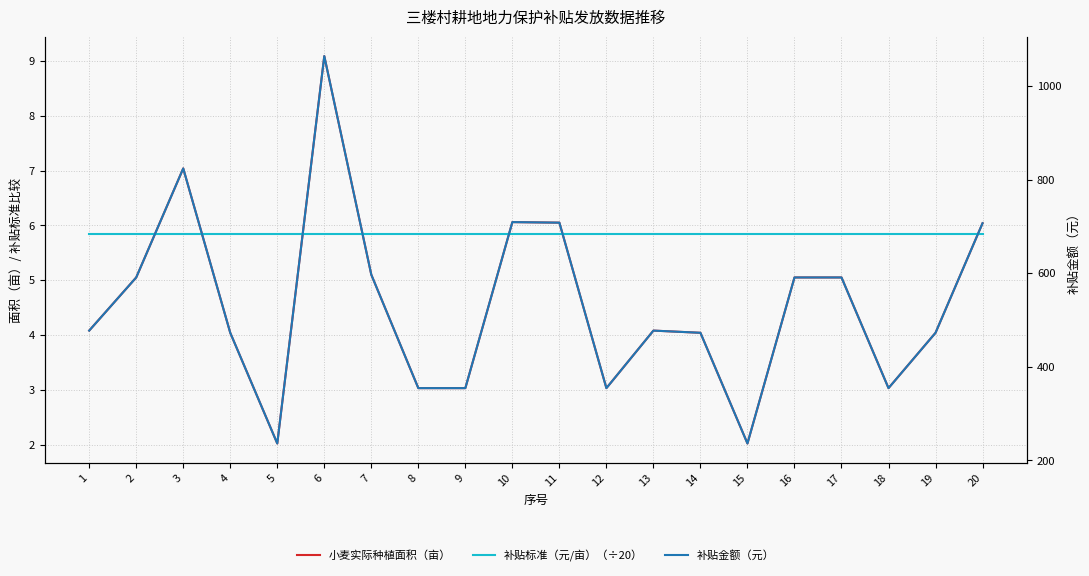

True or false: 小麦实际种植面积（亩） and 补贴金额（元） cross at least once.

False